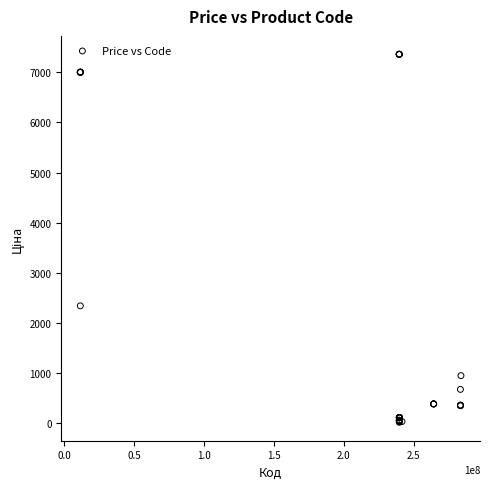

What Y value in the scatter plot is closest to 3687?

2340.3